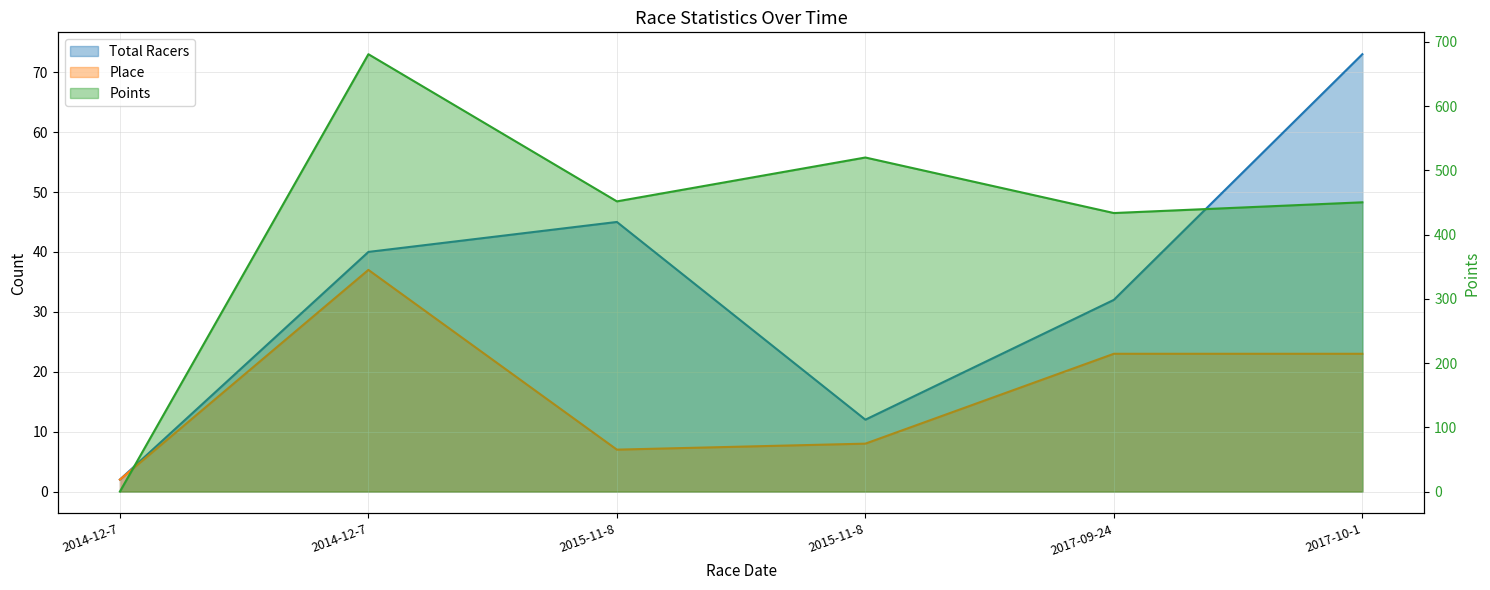

Between 2014-12-7 and 2015-11-8, which is larger?

2015-11-8